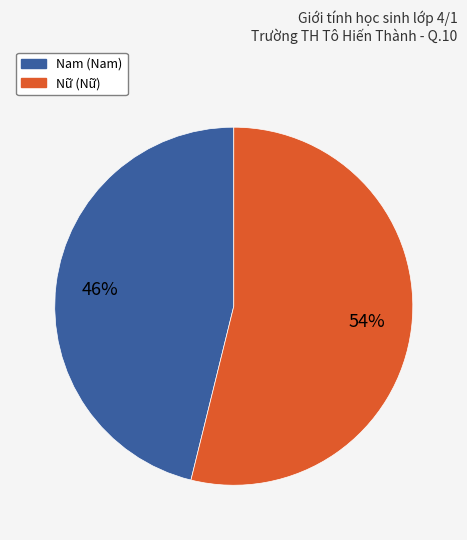

Does any single category account for the majority?

Yes